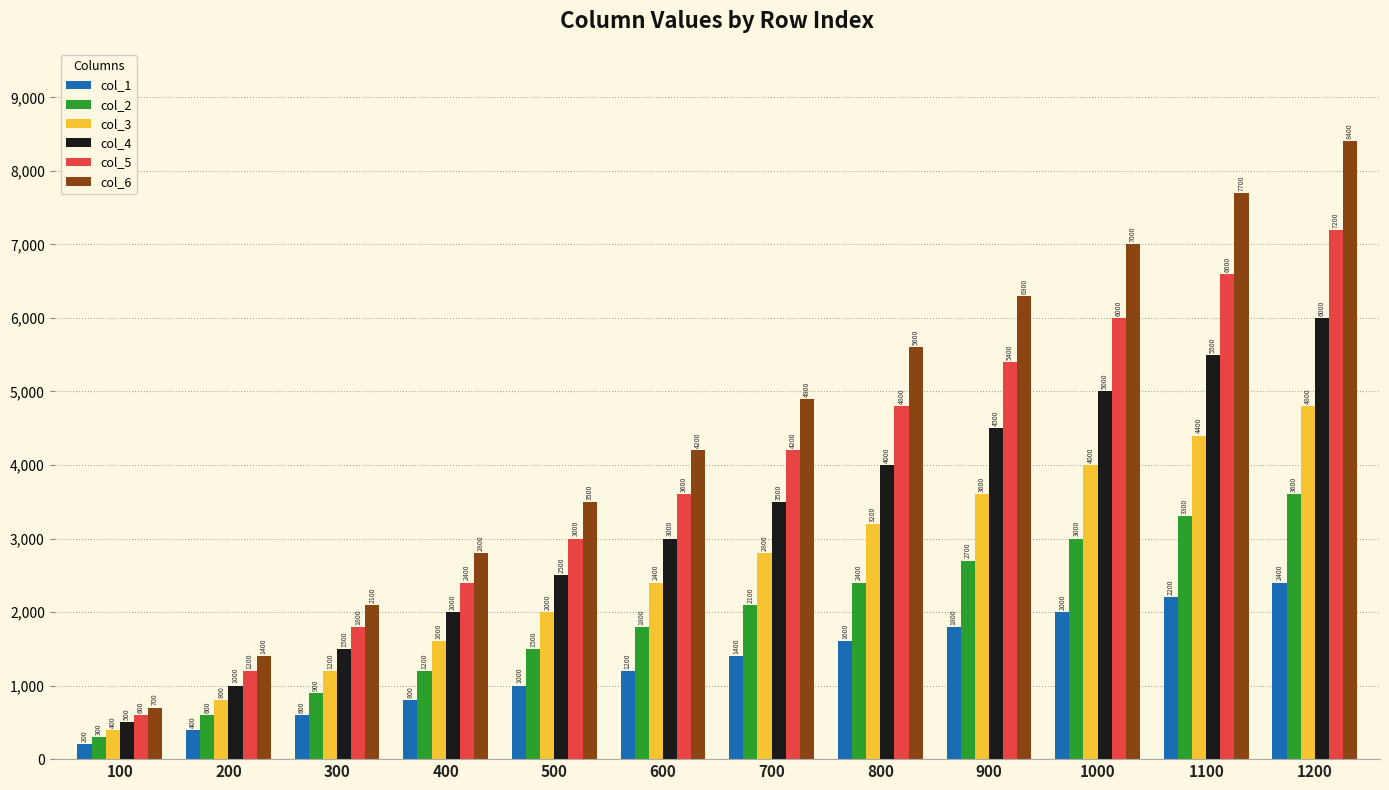

What is the highest value of the col_3 series?

4800